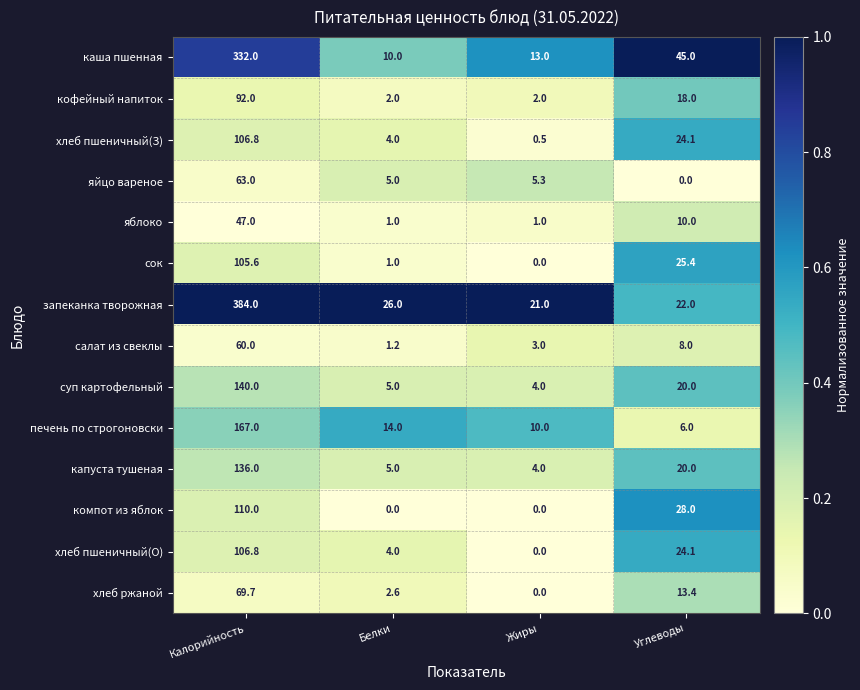

Which series has the largest total across all categories?

запеканка творожная